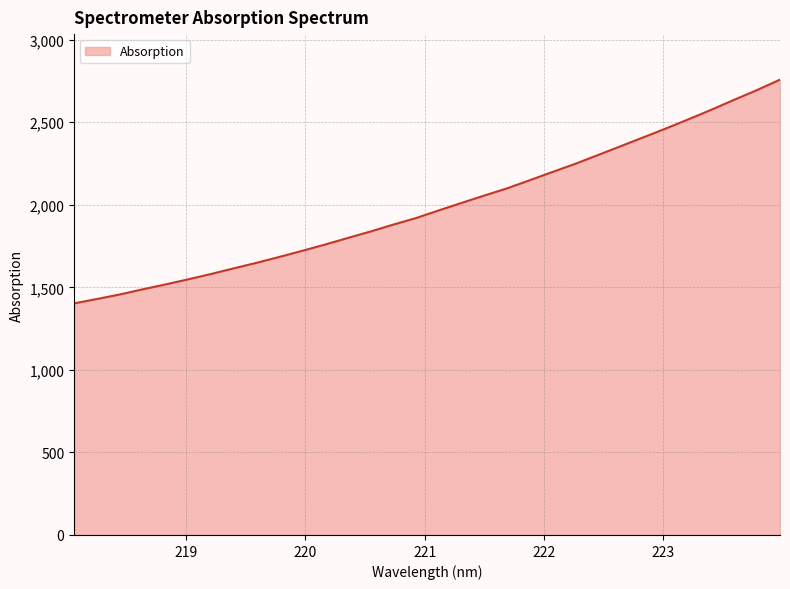

What is the maximum value shown in the chart?

2758.4